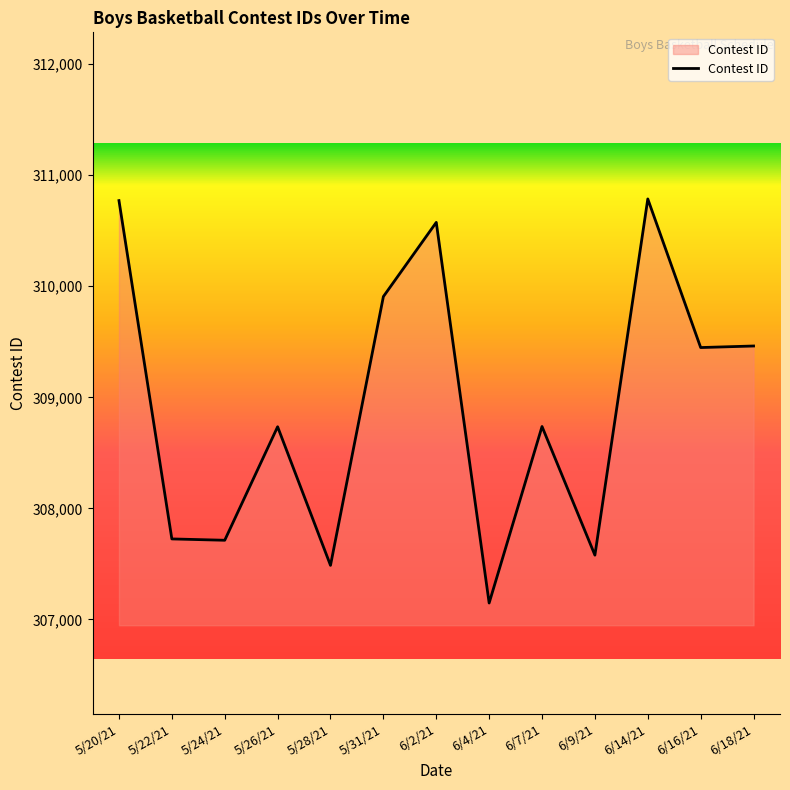

Count the number of categories in the chart.

13